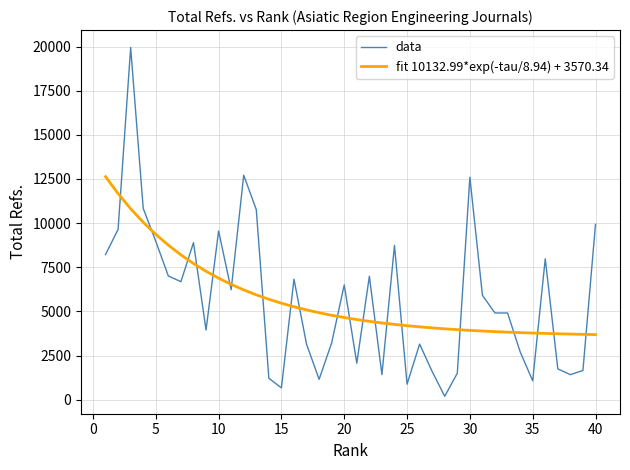

What is the difference between the maximum and minimum values in the fit 10132.99*exp(-tau/8.94) + 3570.34 series?

8945.0